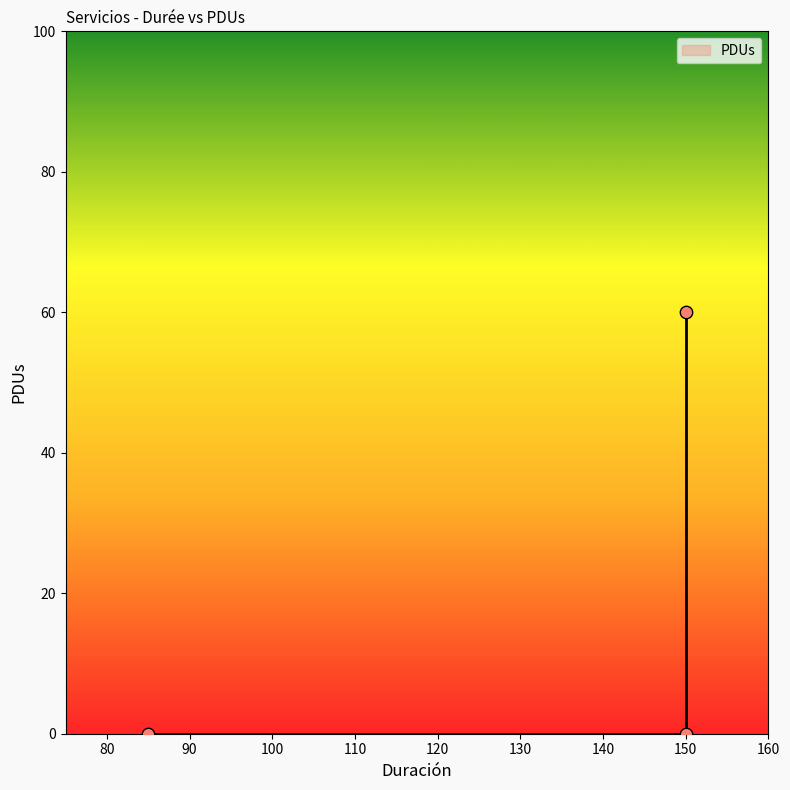

Which has a higher value, 150 or 150?

150